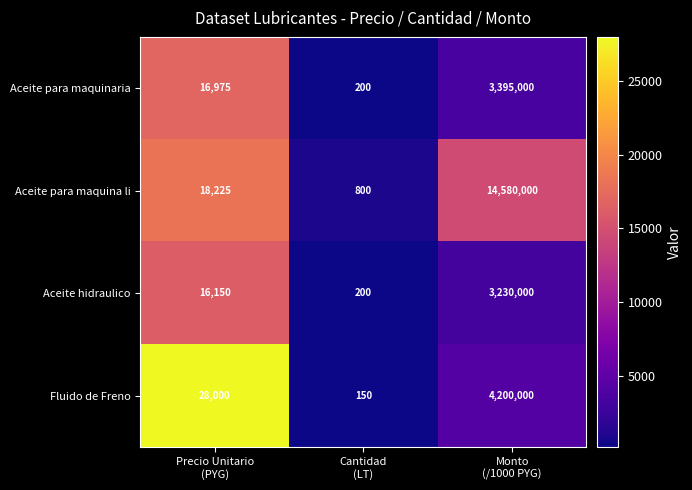

At how many categories does at least one series exceed 1495?

2